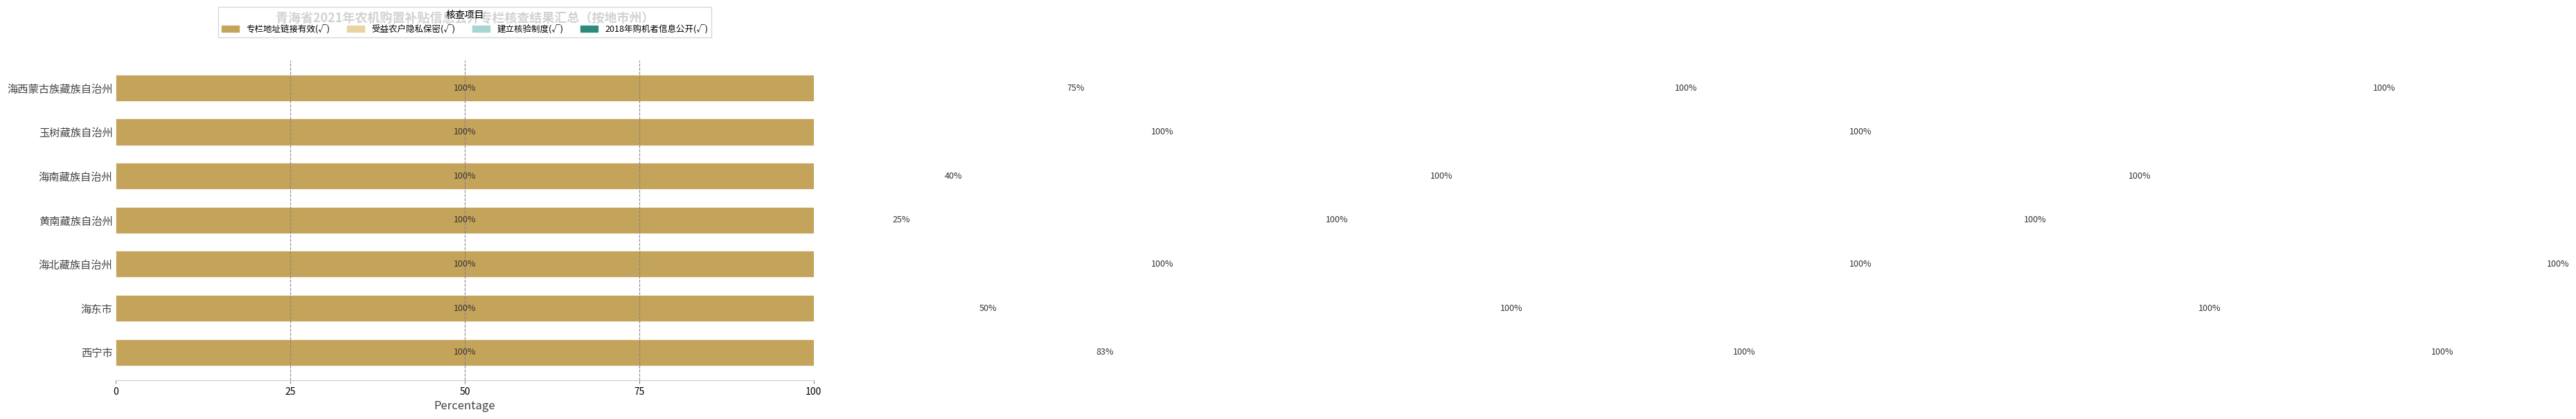

Between 25 and 75, which series saw the biggest shift?

受益农户隐私保密(√)